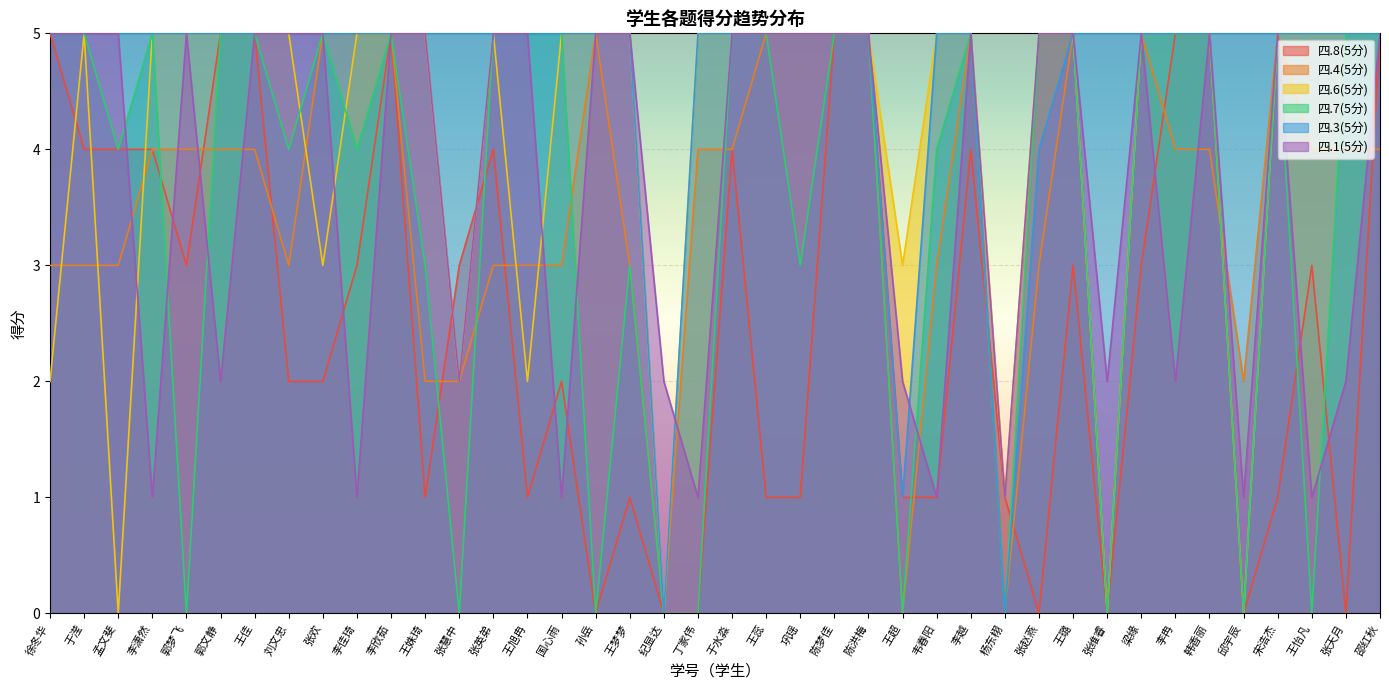

Does the chart display data point markers on the line(s)?

No